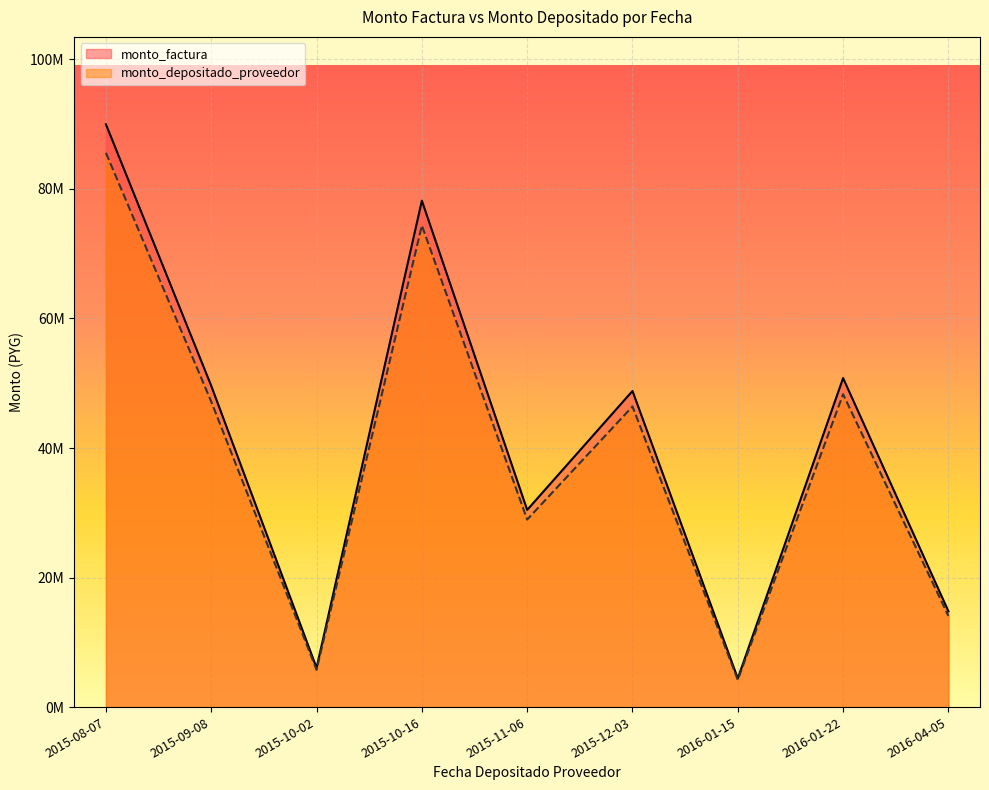

List the series in order of their overall mean, lowest first.

monto_depositado_proveedor, monto_factura